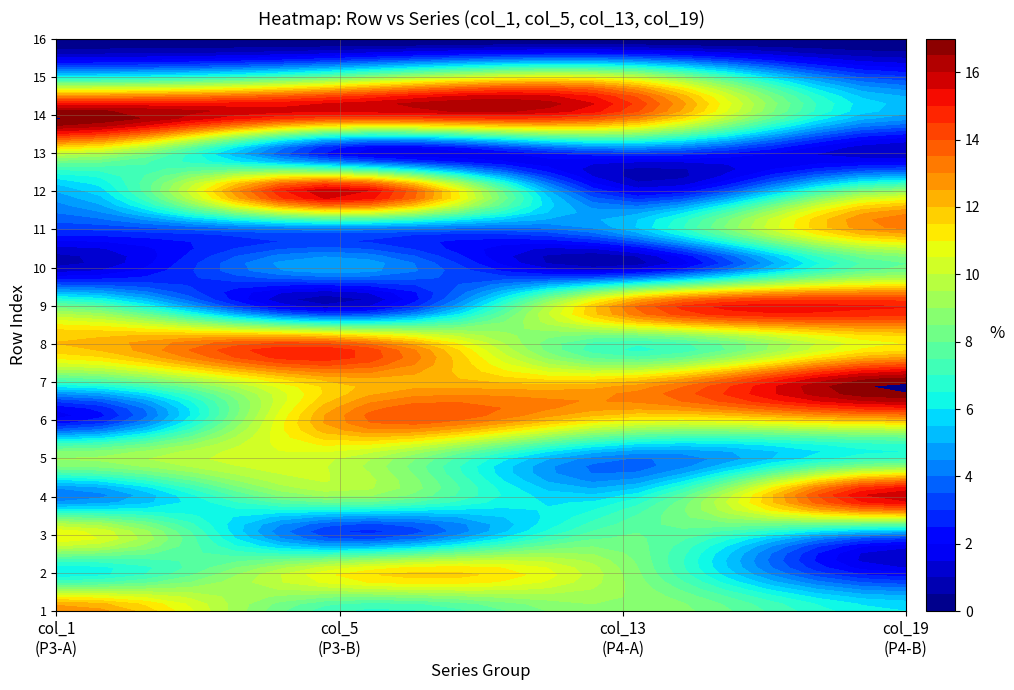

How many data points in 1 are less than 7?

8